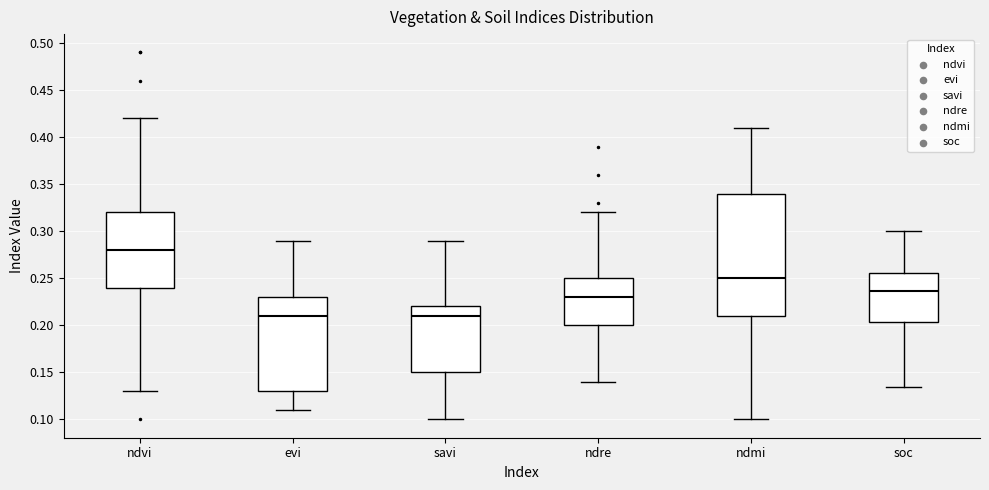

Reading left to right, transcribe this box plot: for each box, give where its median line is, the range the box spans, and where its two whiskers end, as read against the y-axis. The values are not printed on the chart, so give them approximately, as read against the axis.

ndvi: median 0.280, box 0.240 to 0.320, whiskers 0.130 to 0.420
evi: median 0.210, box 0.130 to 0.230, whiskers 0.110 to 0.290
savi: median 0.210, box 0.150 to 0.220, whiskers 0.100 to 0.290
ndre: median 0.230, box 0.200 to 0.250, whiskers 0.140 to 0.320
ndmi: median 0.250, box 0.210 to 0.340, whiskers 0.100 to 0.410
soc: median 0.235, box 0.205 to 0.255, whiskers 0.135 to 0.300